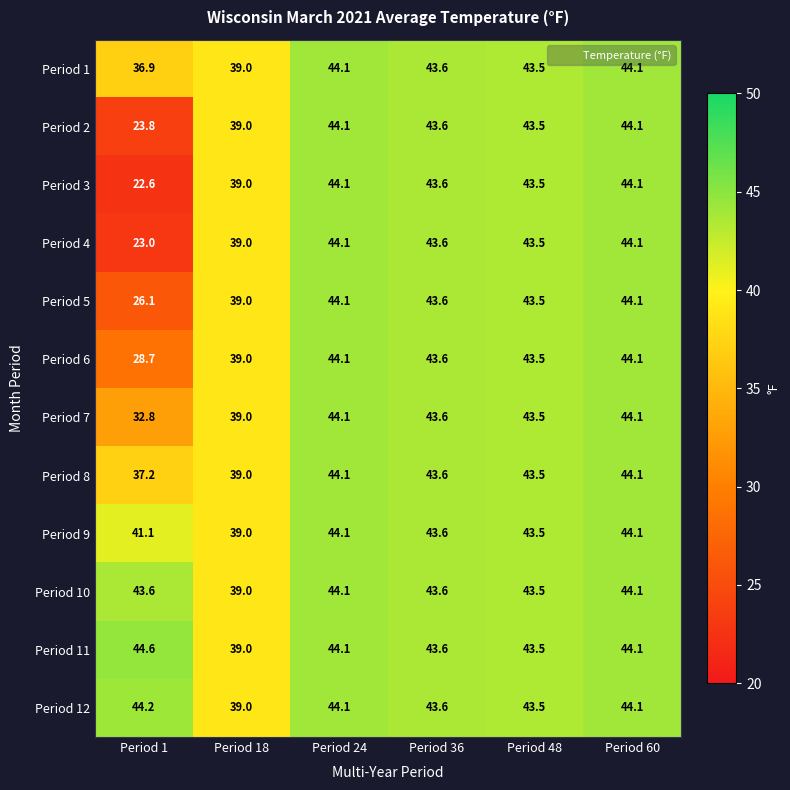

What is the sum of all Period 8 values?

251.5